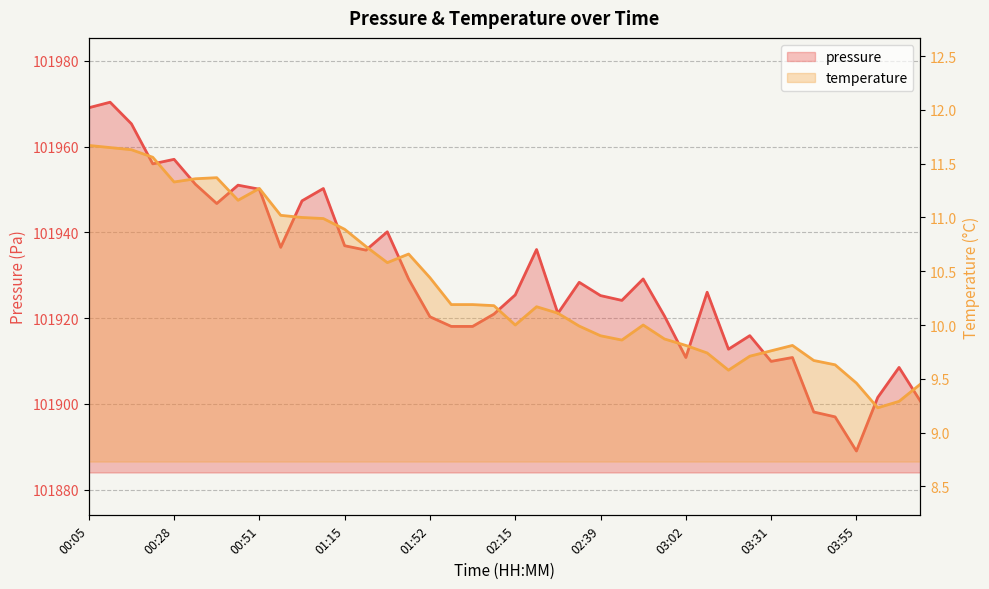

How many distinct data groups are displayed?

2